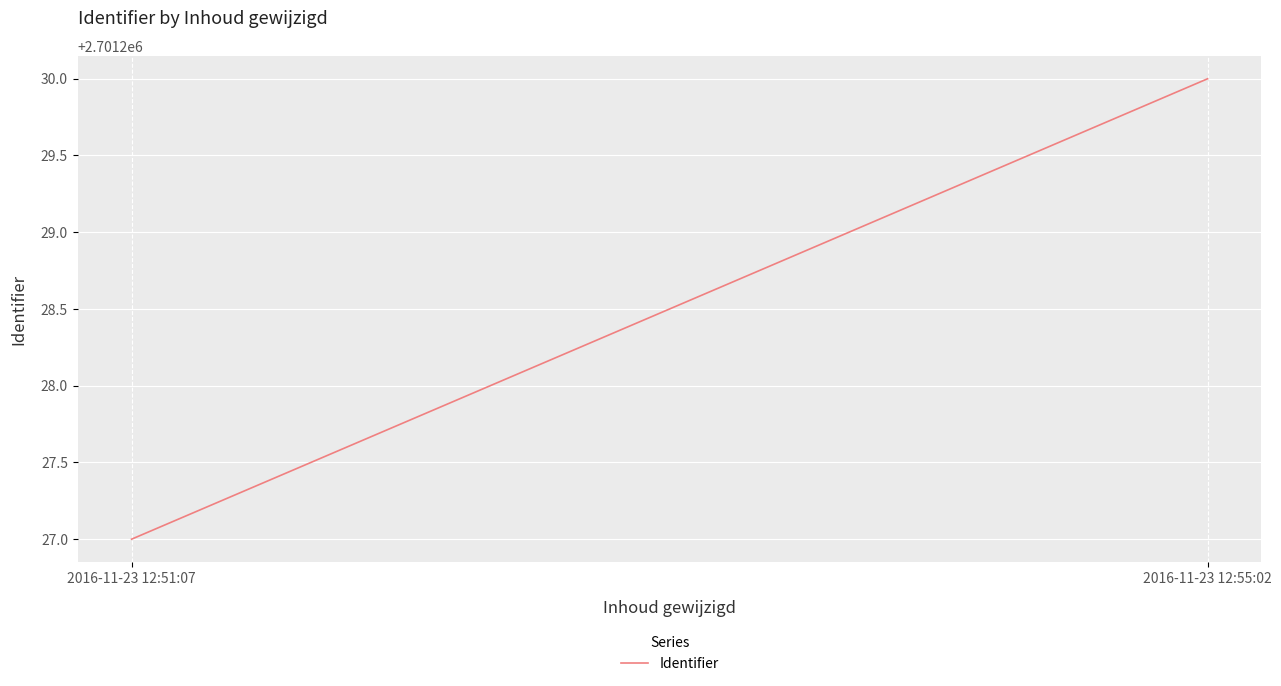

What is the greatest value displayed?

2701230